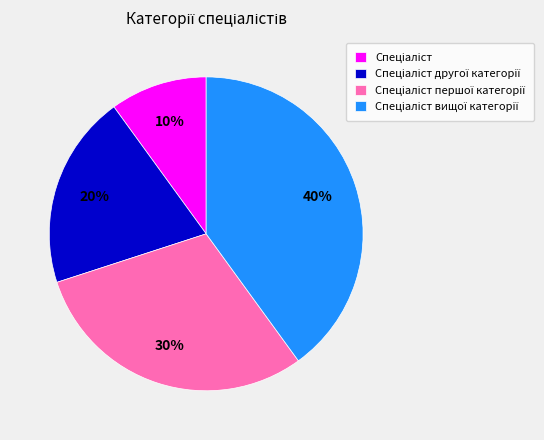

Does any single category account for the majority?

No